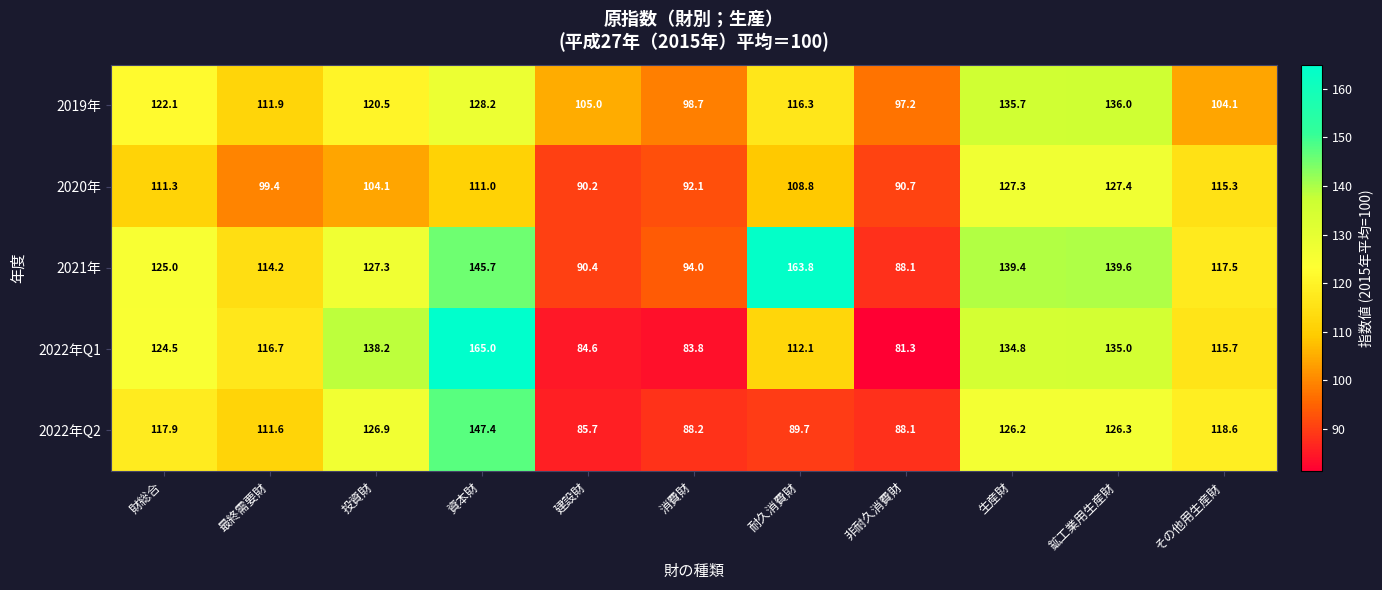

At which category does the chart reach its peak across all series?

資本財